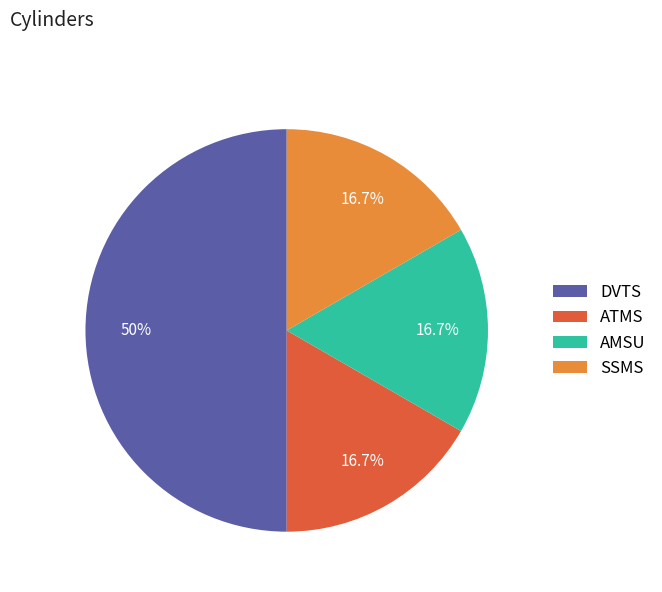

Does SSMS represent more than half of the total?

No